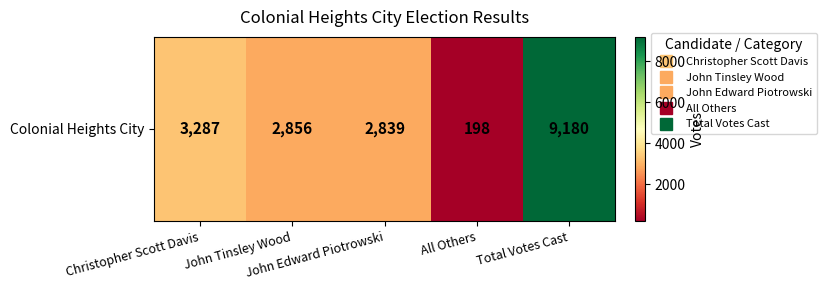

What is the sum of the values at John Edward Piotrowski and Total Votes Cast?

12019